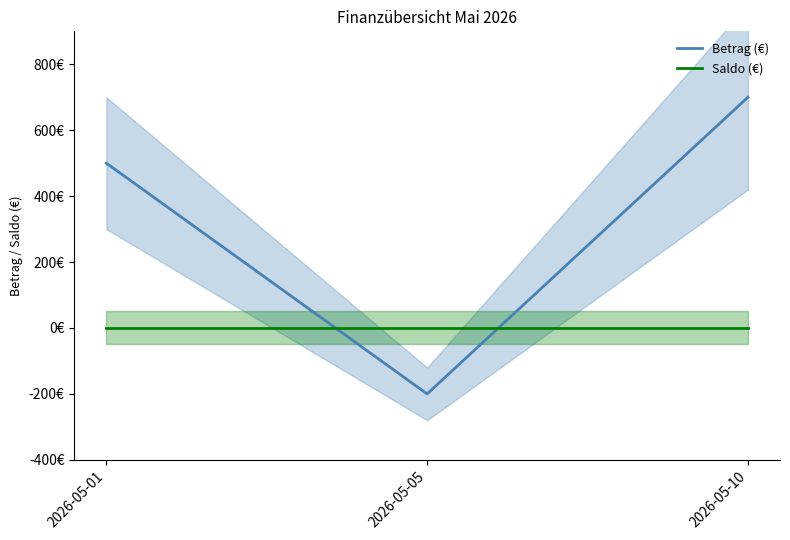

Reading left to right, transcribe all the data shown in this chart.

Betrag (€): 2026-05-01=500	2026-05-05=-200	2026-05-10=700
Saldo (€): 2026-05-01=0	2026-05-05=0	2026-05-10=0